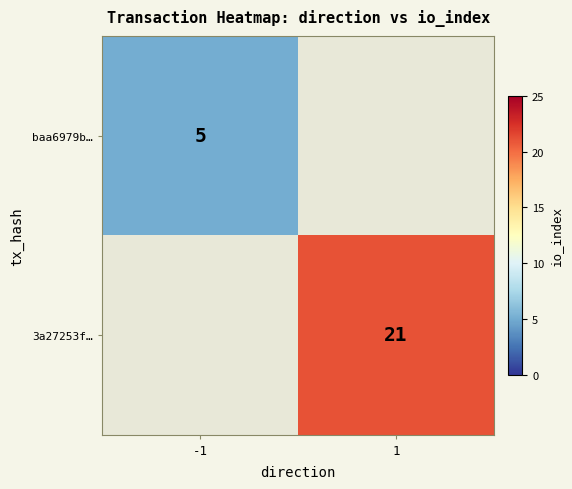

True or false: baa6979b… has a value of 8 at -1.

False